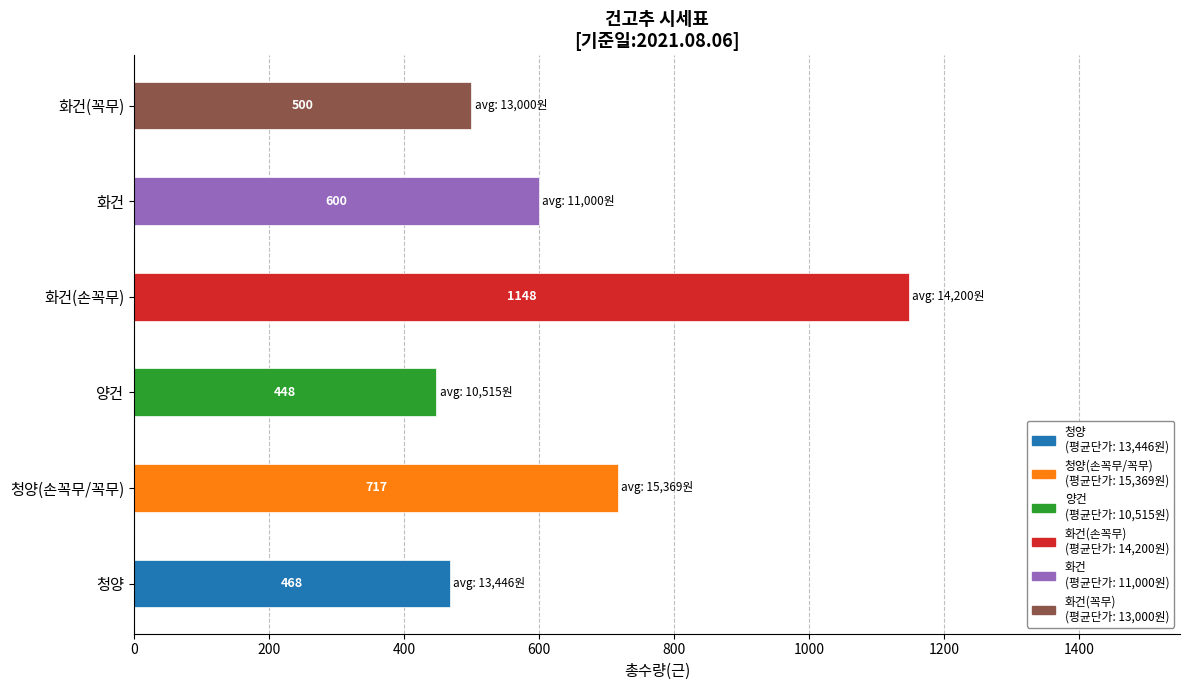

The value at 화건(손꼭무) is 20686. True or false?

False